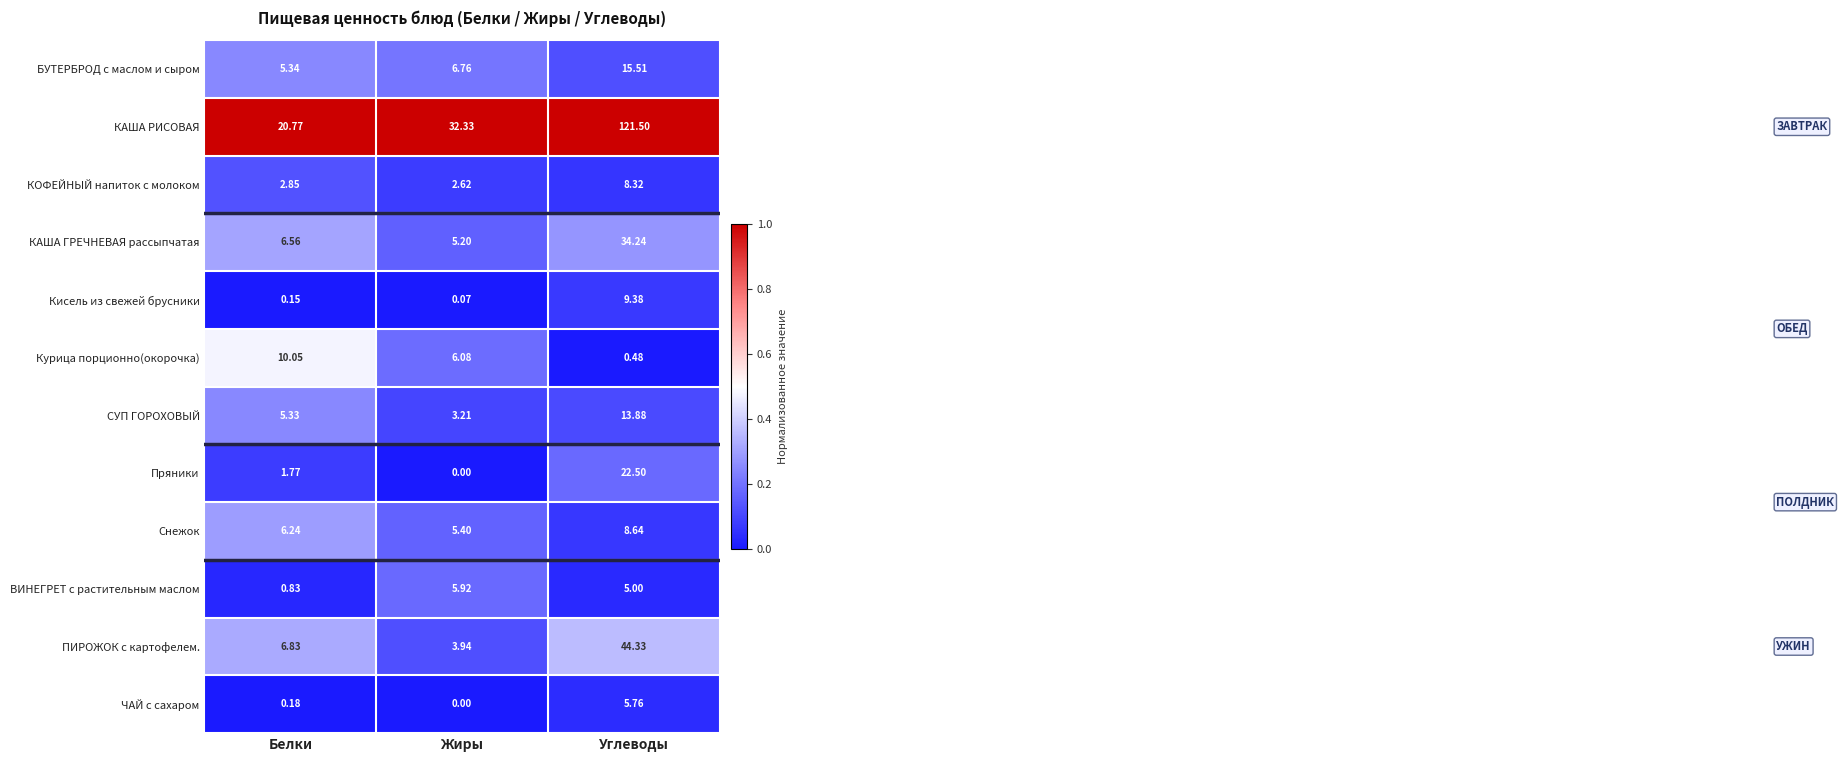

Where is Кисель из свежей брусники nearest to the value 4?

Белки